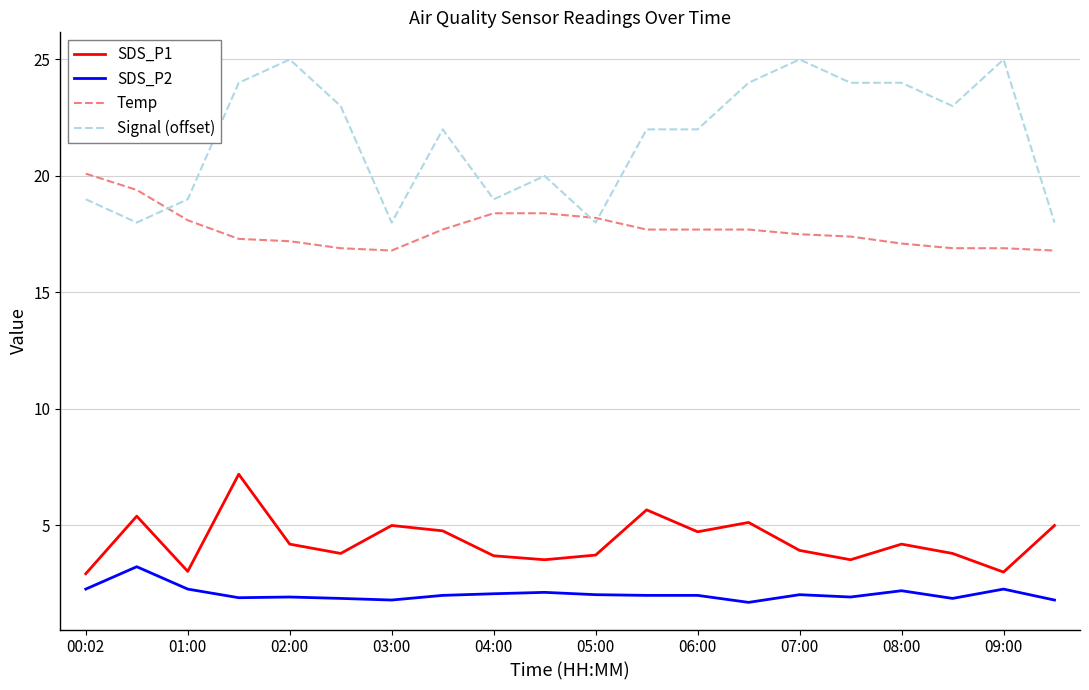

True or false: SDS_P1 and Signal (offset) intersect in this chart.

False